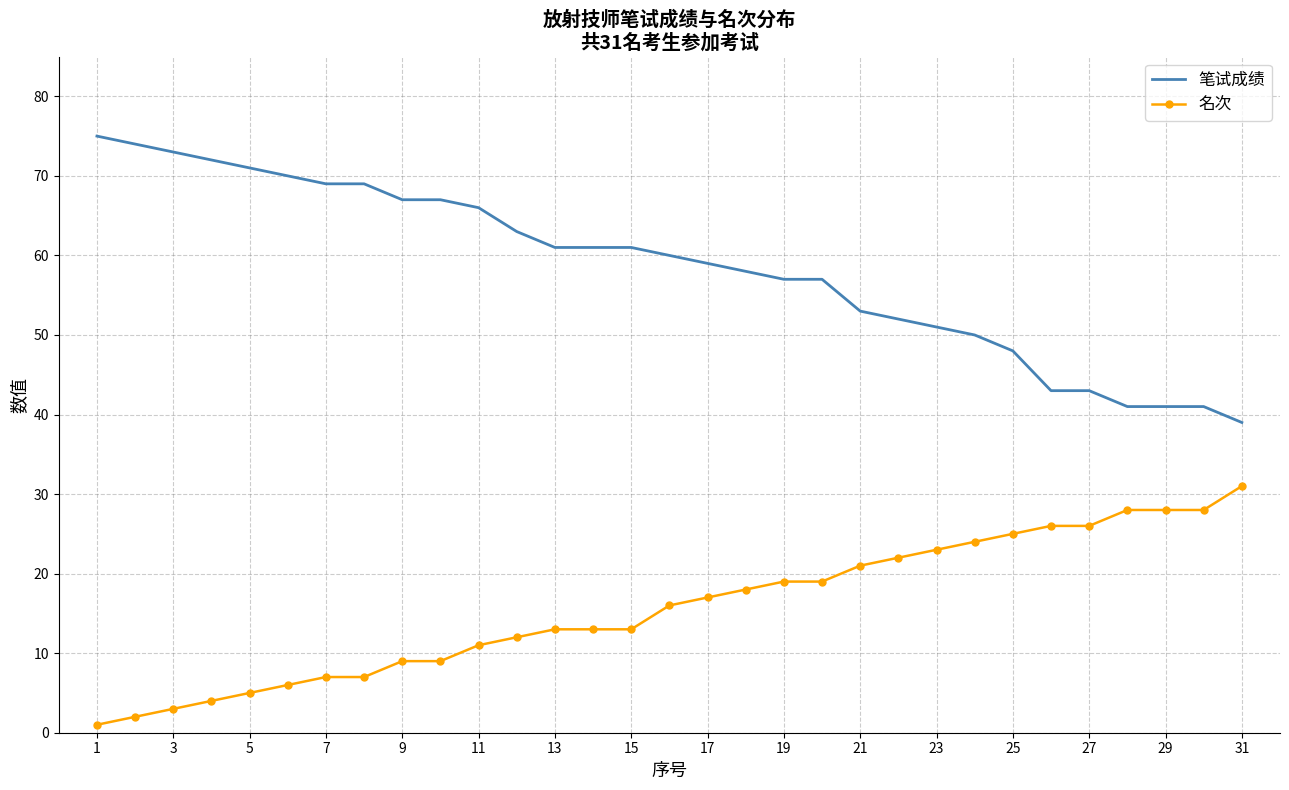

Reading left to right, extract all data points from this chart.

笔试成绩: 75	74	73	72	71	70	69	69	67	67	66	63	61	61	61	60	59	58	57	57	53	52	51	50	48	43	43	41	41	41	39
名次: 1	2	3	4	5	6	7	7	9	9	11	12	13	13	13	16	17	18	19	19	21	22	23	24	25	26	26	28	28	28	31